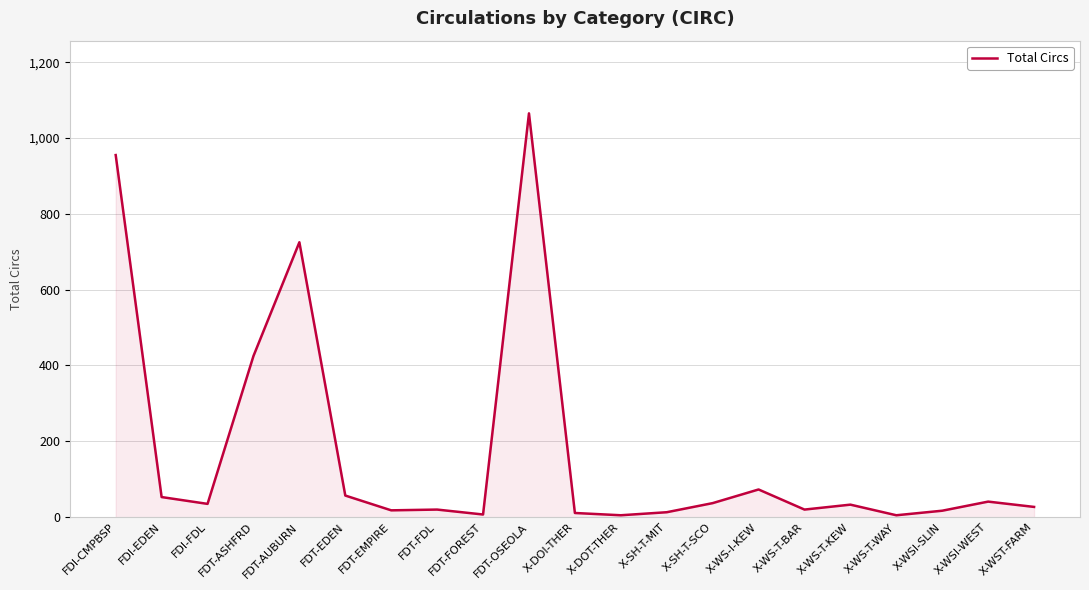

Read the value at FDT-FDL, to the nearest 10.

20